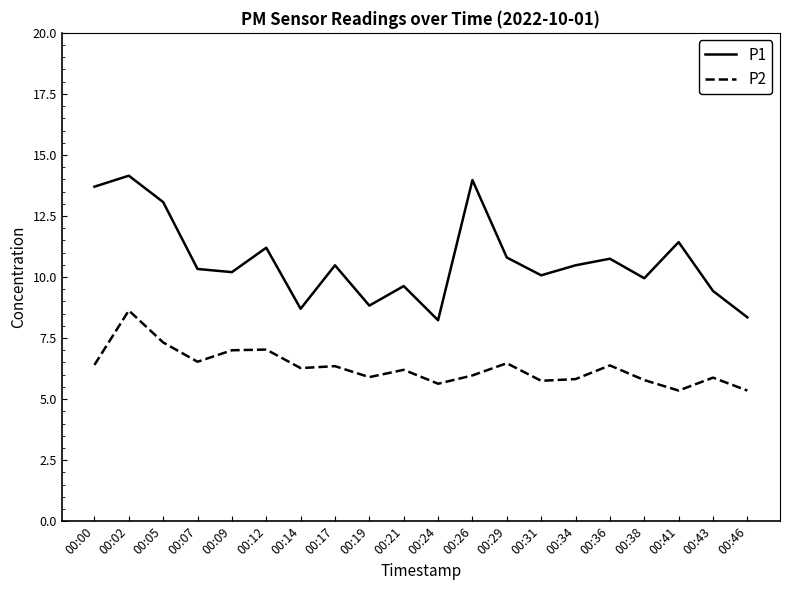

What is the spread (max minus min) of values at 00:17?

4.1